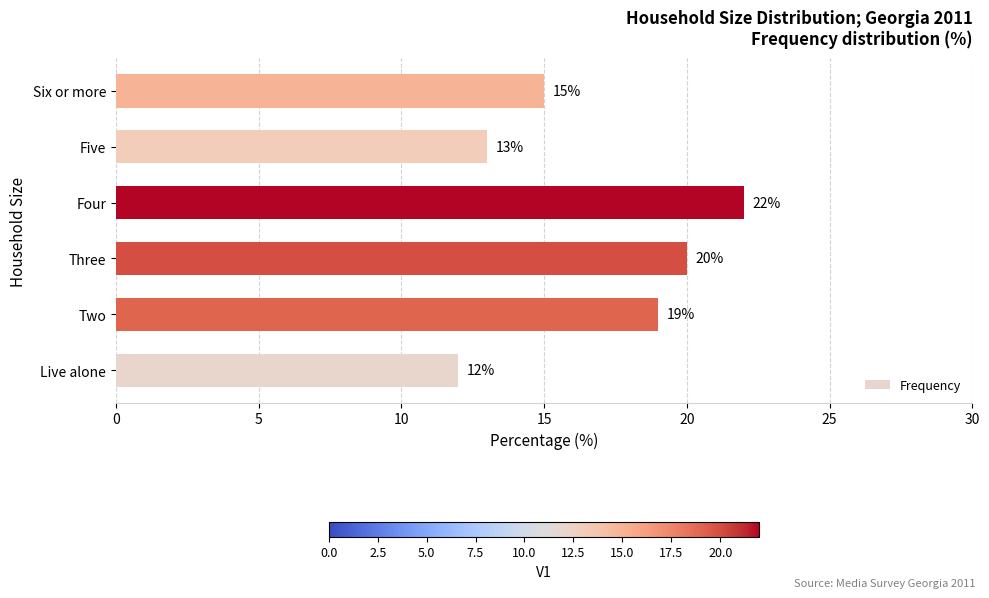

Reading bottom to top, what are all the values shown in this chart?

12	19	20	22	13	15